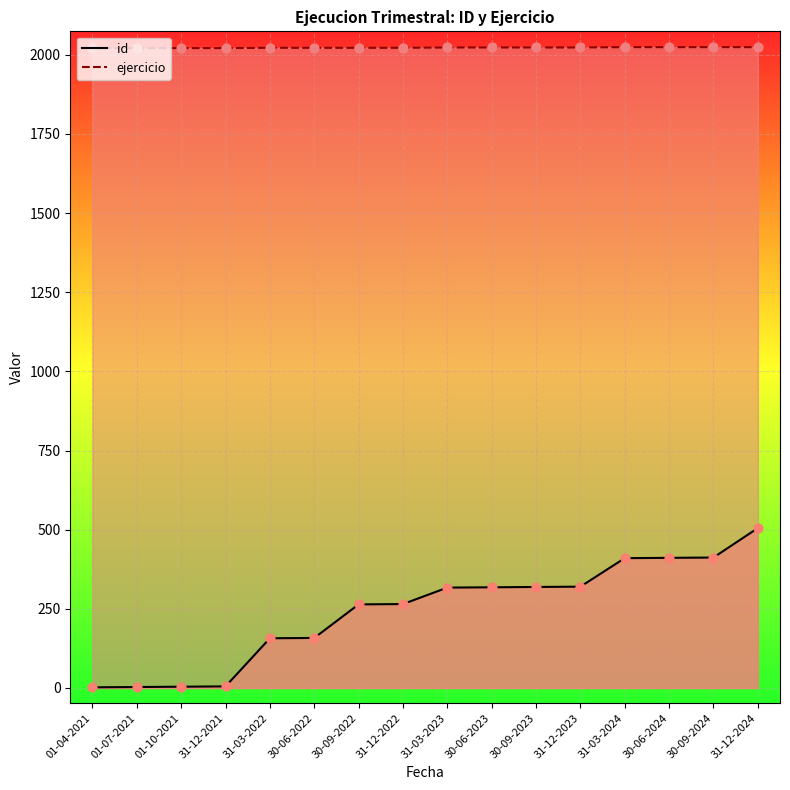

Is the value of ejercicio at 30-09-2023 greater than the value of id at 30-09-2023?

Yes